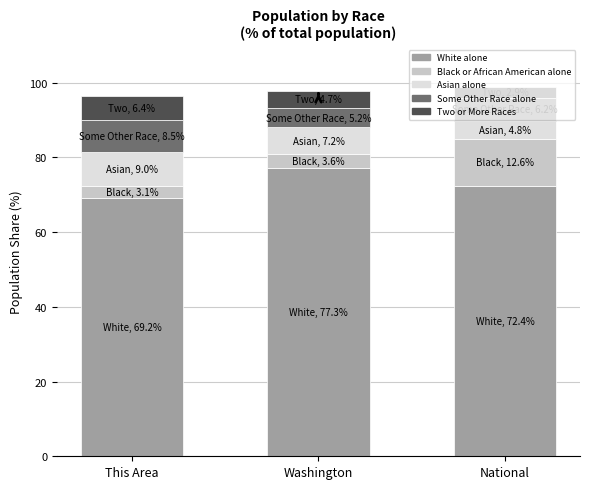

What is the total value across all series at Washington?

97.9